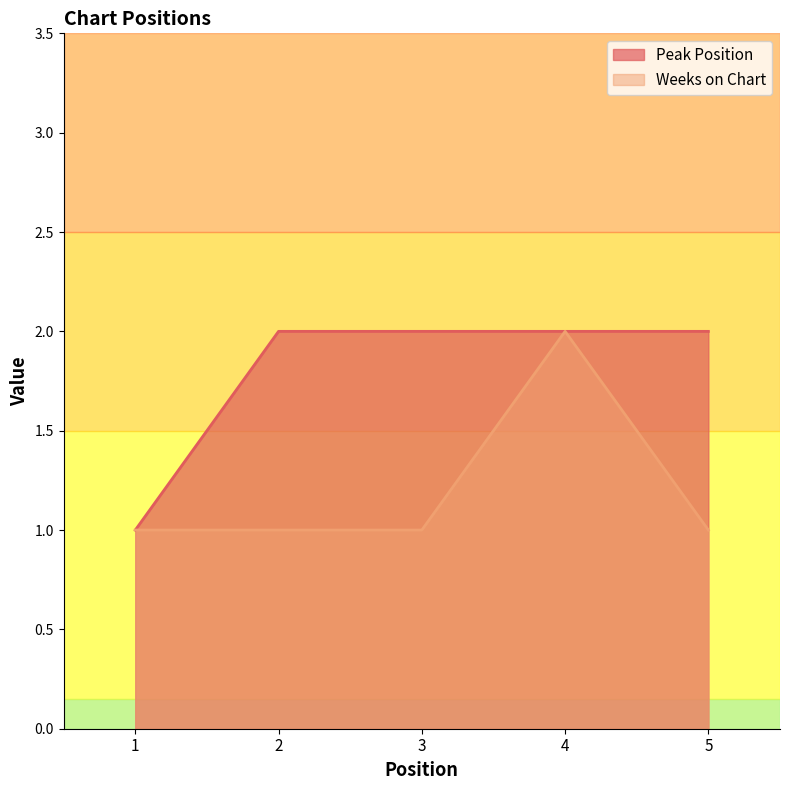

Which category has the highest value in the Weeks on Chart series?

4